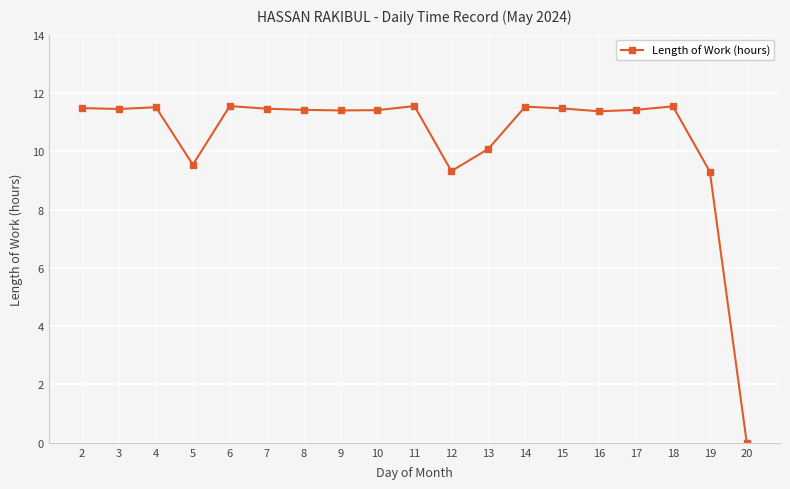

True or false: there are more than 0 points higher than both neighbors.

True